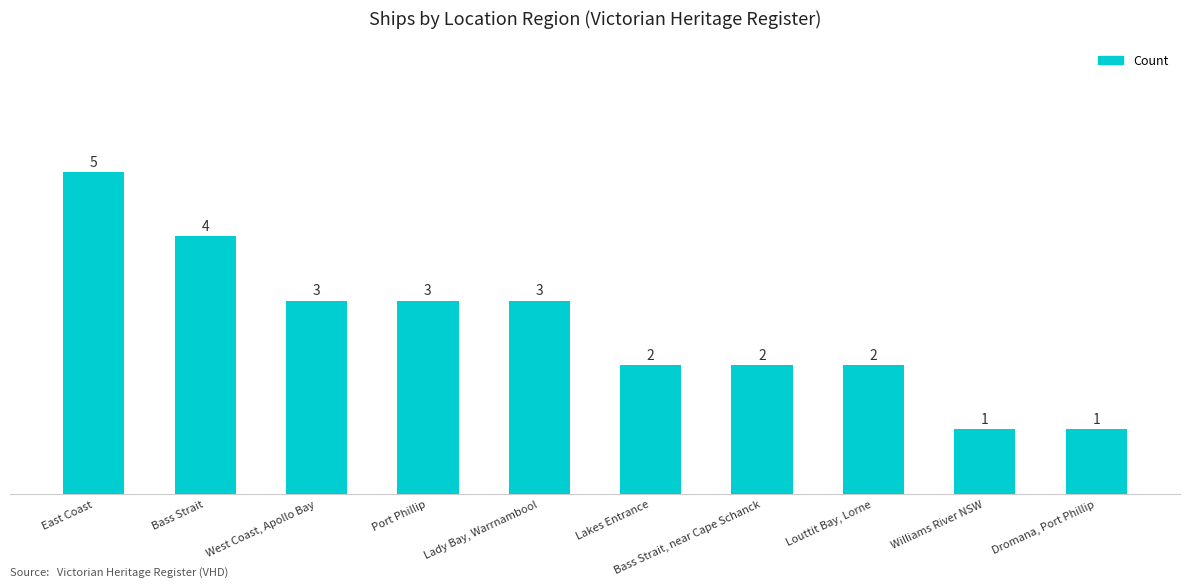

Count the values in the range 2 to 3.

6